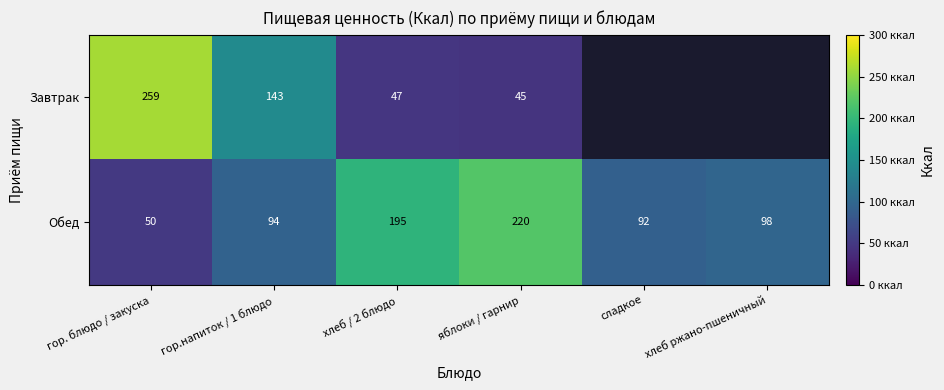

What is the average value of the Обед series?

125